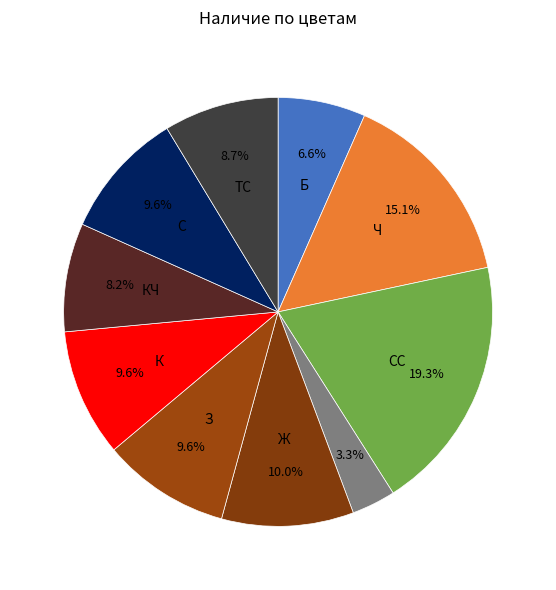

Count the number of slices in the pie.

10